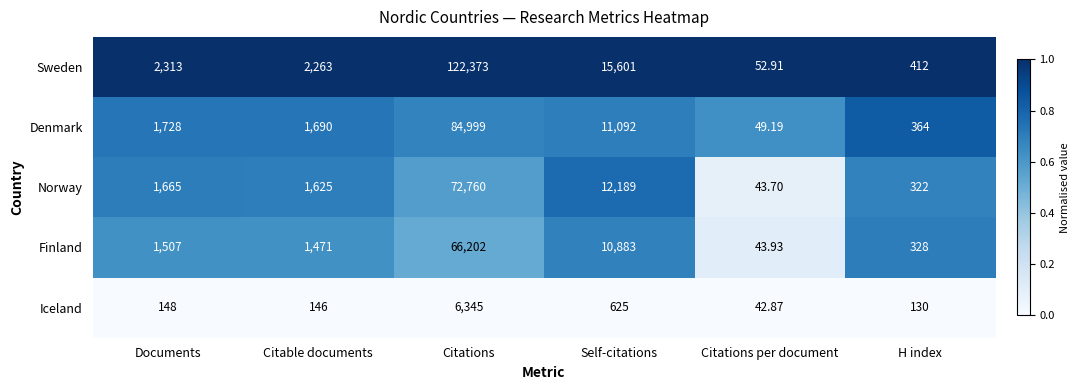

Rank the series at Citations per document from highest to lowest value.

Sweden, Denmark, Finland, Norway, Iceland